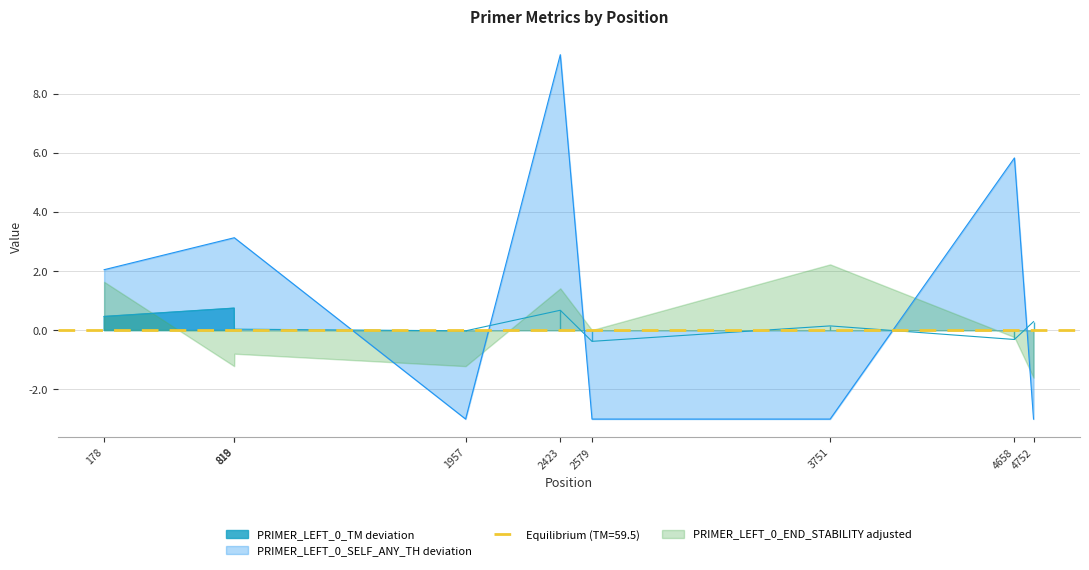

What is the maximum value for PRIMER_LEFT_0_SELF_ANY_TH deviation?

9.3